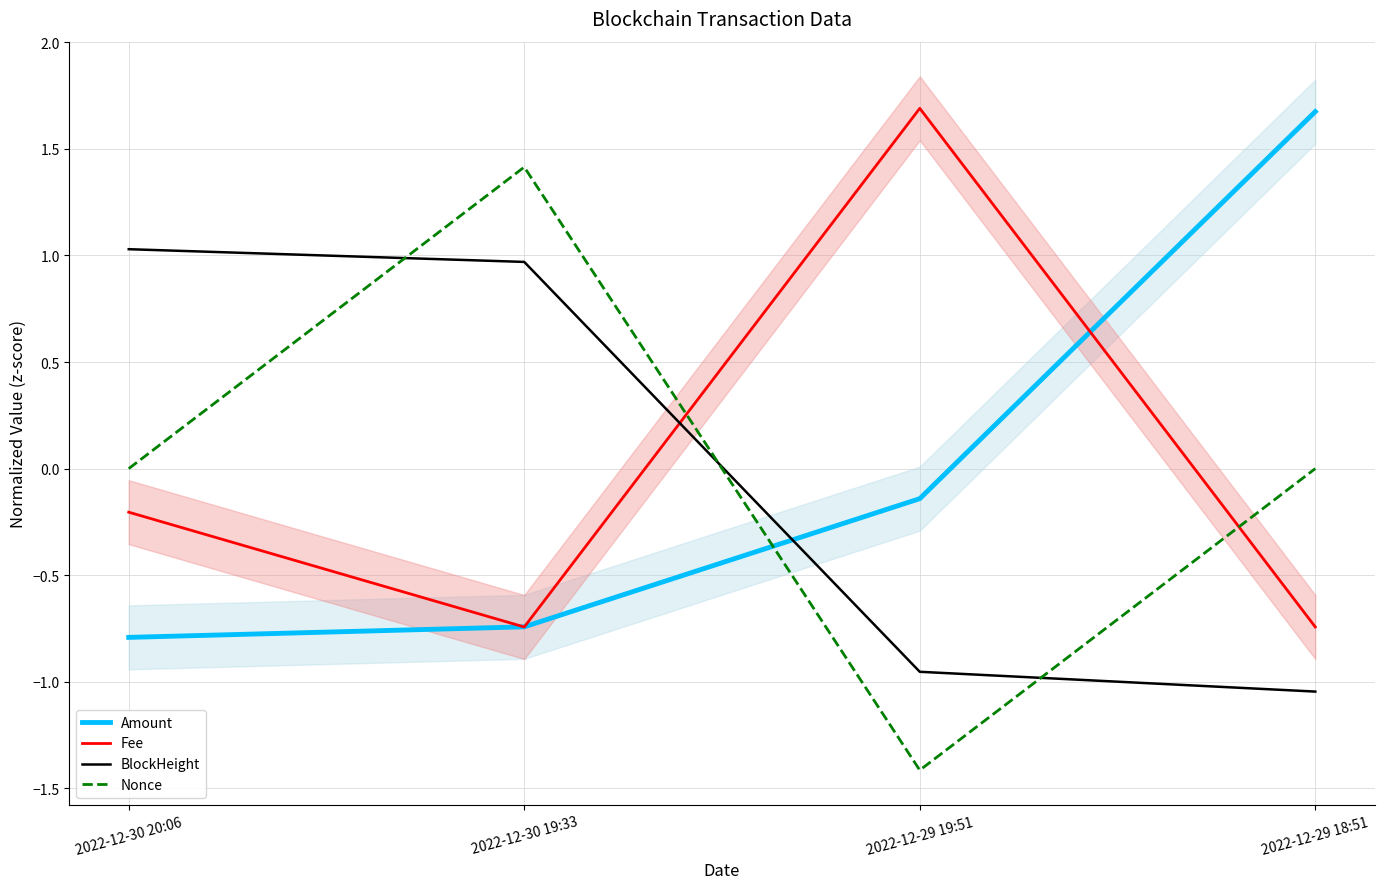

Which series ends up on top after the final intersection of Nonce and BlockHeight?

Nonce